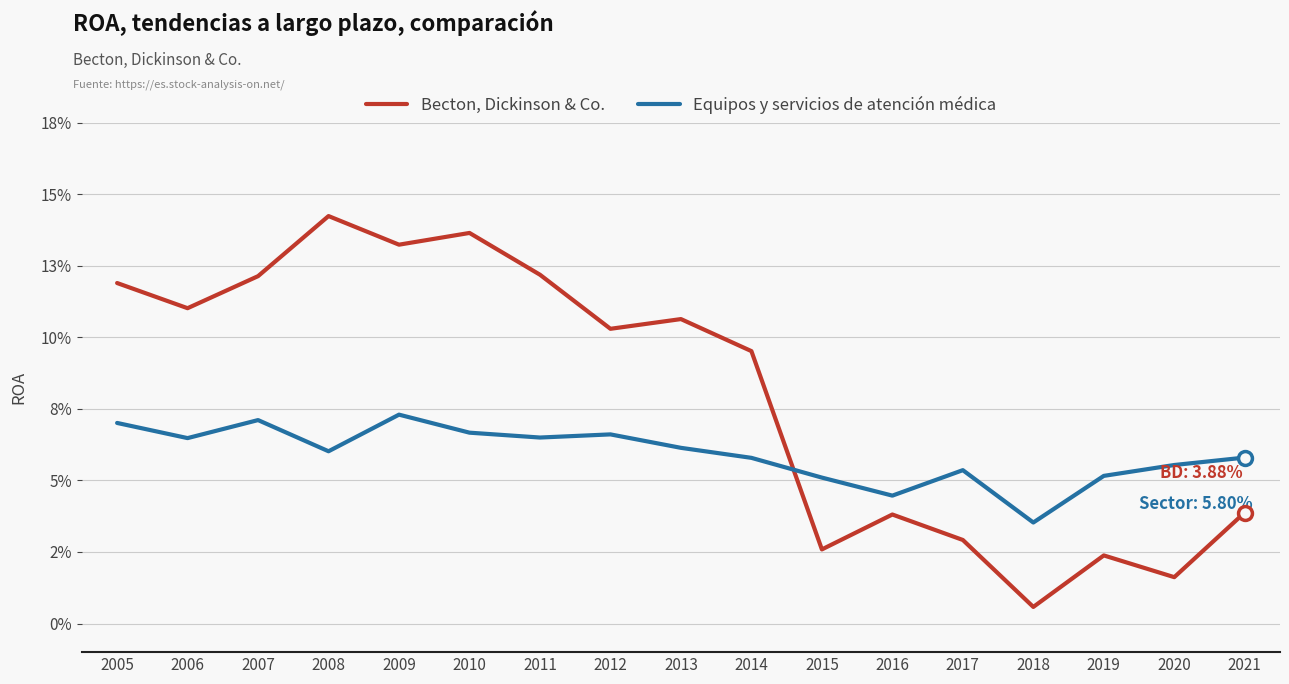

The Equipos y servicios de atención médica series shows 0.1 at 2014. True or false?

True